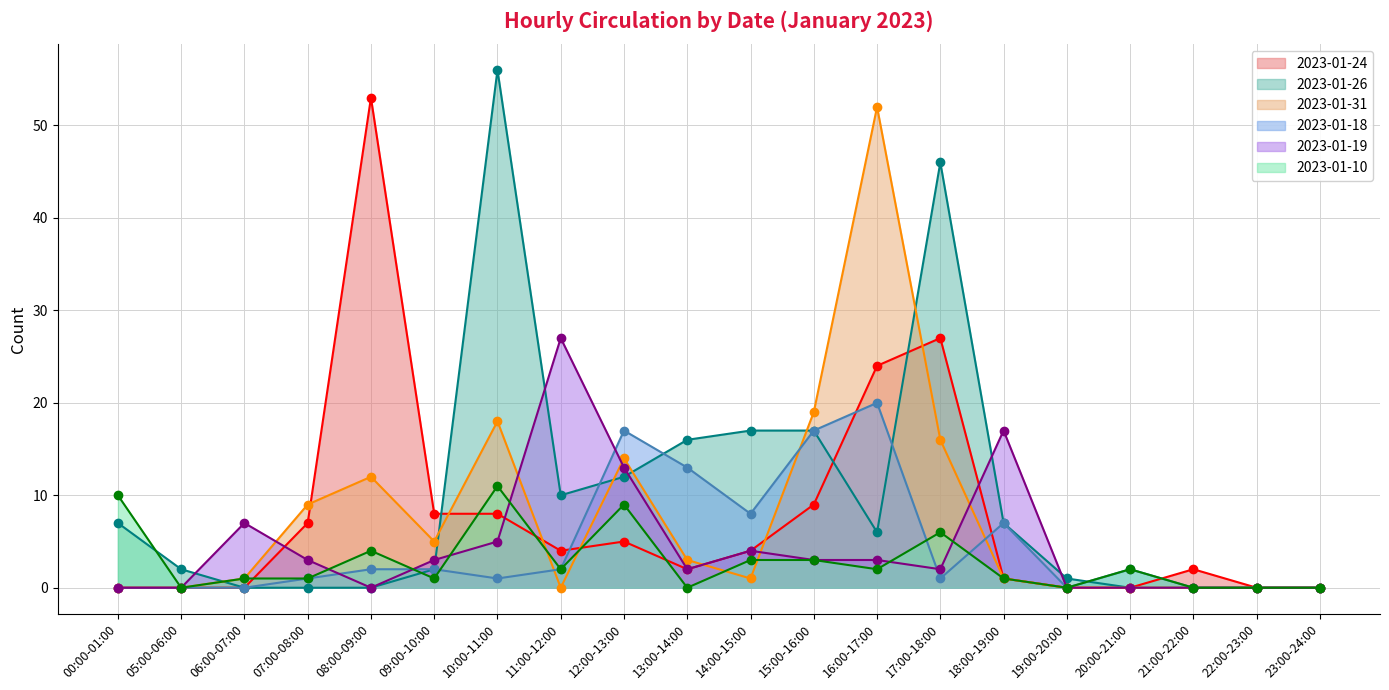

What is the spread (max minus min) of values at 09:00-10:00?

7